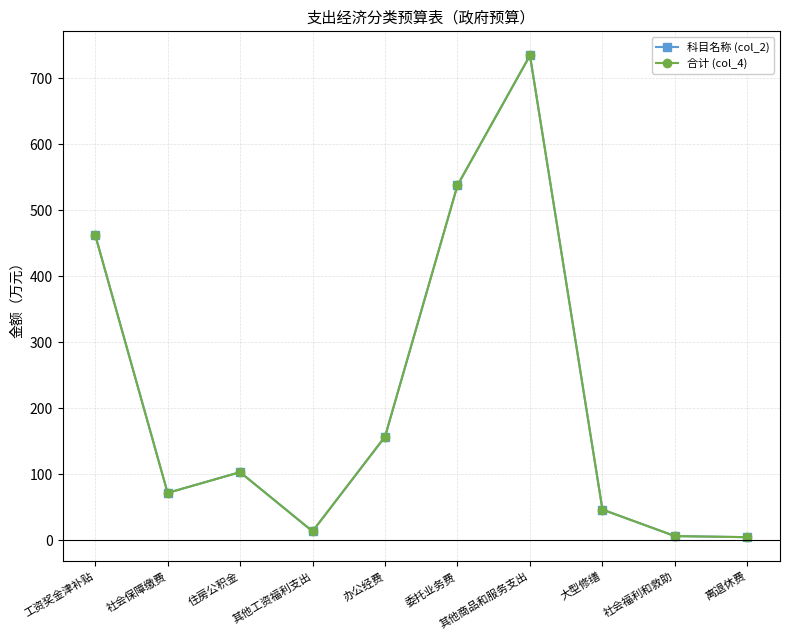

Does the chart have visible grid lines?

Yes